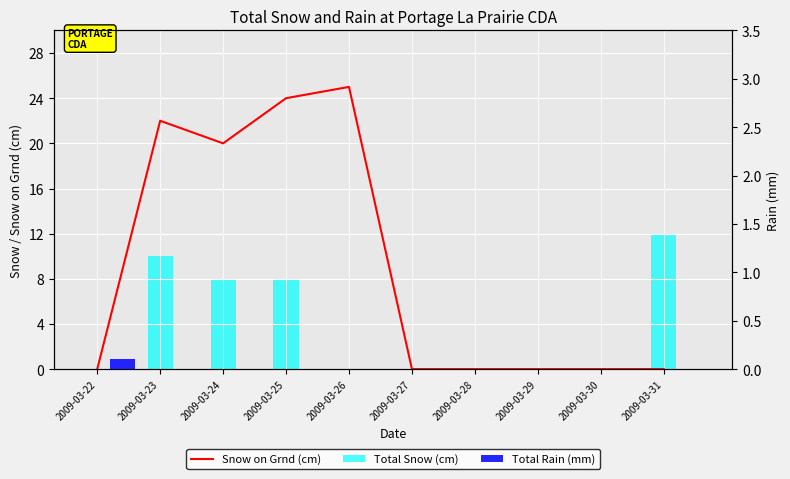

Reading left to right, extract all data points from this chart.

Snow on Grnd (cm): 0.0	22.0	20.0	24.0	25.0	0.0	0.0	0.0	0.0	0.0
Total Snow (cm): 0.0	10.0	8.0	8.0	0.0	0.0	0.0	0.0	0.0	12.0
Total Rain (mm): 0.1	0.0	0.0	0.0	0.0	0.0	0.0	0.0	0.0	0.0